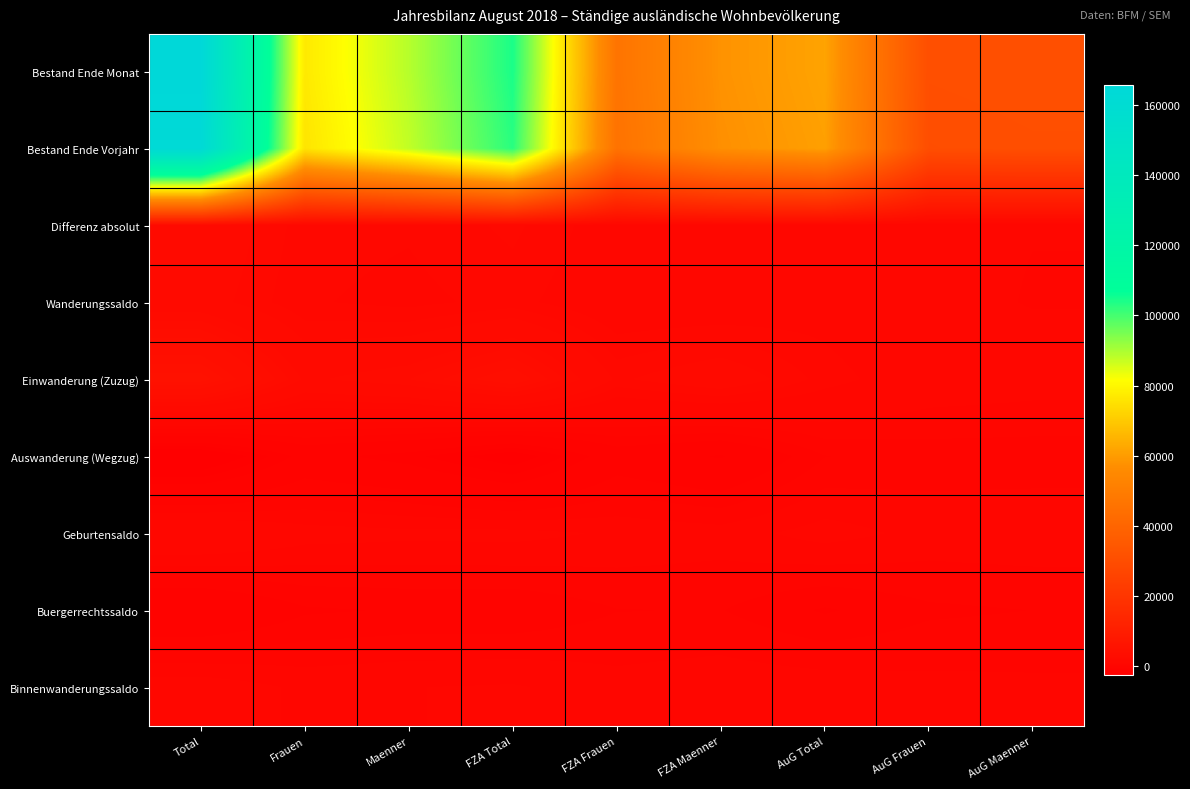

Reading right to left, what are all the values shown in this chart?

Bestand Ende Monat: AuG Maenner=30882	AuG Frauen=30673	AuG Total=61555	FZA Maenner=57880	FZA Frauen=46341	FZA Total=104221	Maenner=88762	Frauen=77014	Total=165776
Bestand Ende Vorjahr: AuG Maenner=30524	AuG Frauen=30241	AuG Total=60765	FZA Maenner=57183	FZA Frauen=45618	FZA Total=102801	Maenner=87707	Frauen=75859	Total=163566
Differenz absolut: AuG Maenner=358	AuG Frauen=432	AuG Total=790	FZA Maenner=697	FZA Frauen=723	FZA Total=1420	Maenner=1055	Frauen=1155	Total=2210
Wanderungssaldo: AuG Maenner=328	AuG Frauen=465	AuG Total=793	FZA Maenner=558	FZA Frauen=587	FZA Total=1145	Maenner=886	Frauen=1052	Total=1938
Einwanderung (Zuzug): AuG Maenner=542	AuG Frauen=649	AuG Total=1191	FZA Maenner=2098	FZA Frauen=1584	FZA Total=3682	Maenner=2640	Frauen=2233	Total=4873
Auswanderung (Wegzug): AuG Maenner=-160	AuG Frauen=-163	AuG Total=-323	FZA Maenner=-1344	FZA Frauen=-945	FZA Total=-2289	Maenner=-1504	Frauen=-1108	Total=-2612
Geburtensaldo: AuG Maenner=269	AuG Frauen=236	AuG Total=505	FZA Maenner=184	FZA Frauen=293	FZA Total=477	Maenner=453	Frauen=529	Total=982
Buergerrechtssaldo: AuG Maenner=-307	AuG Frauen=-376	AuG Total=-683	FZA Maenner=-295	FZA Frauen=-321	FZA Total=-616	Maenner=-602	Frauen=-697	Total=-1299
Binnenwanderungssaldo: AuG Maenner=95	AuG Frauen=126	AuG Total=221	FZA Maenner=244	FZA Frauen=145	FZA Total=389	Maenner=339	Frauen=271	Total=610